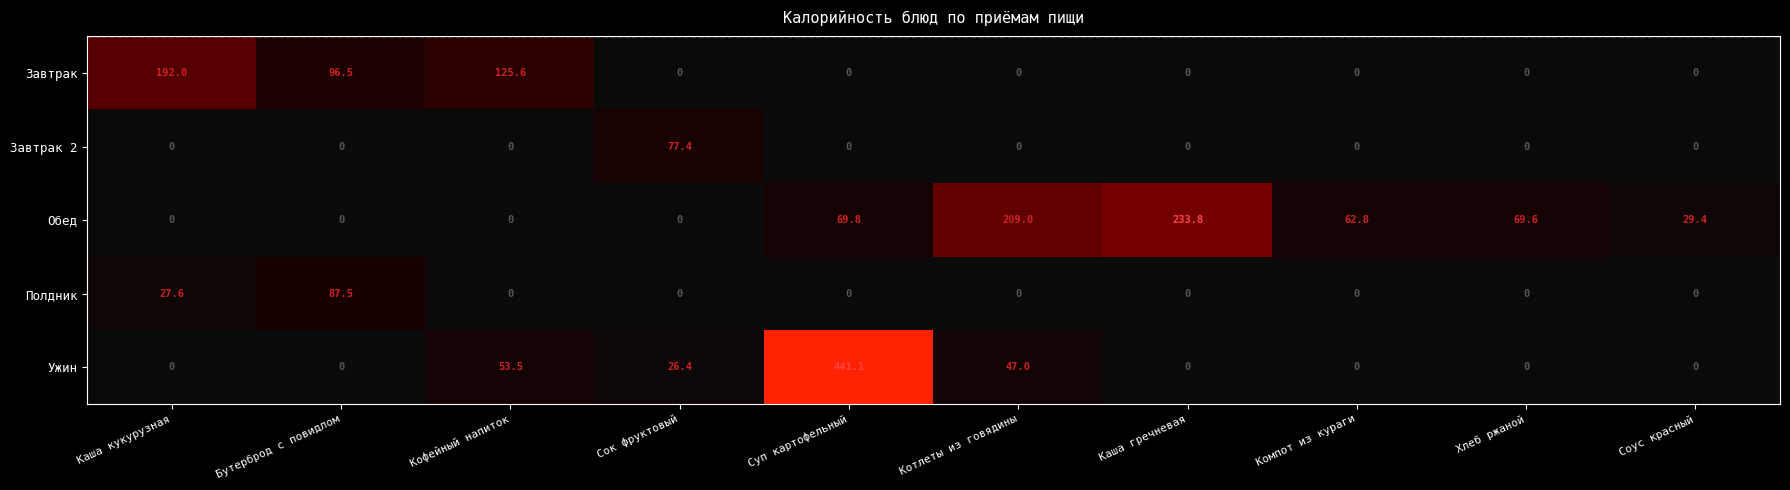

Rank the series by their maximum value, from lowest to highest.

Завтрак 2, Полдник, Завтрак, Обед, Ужин